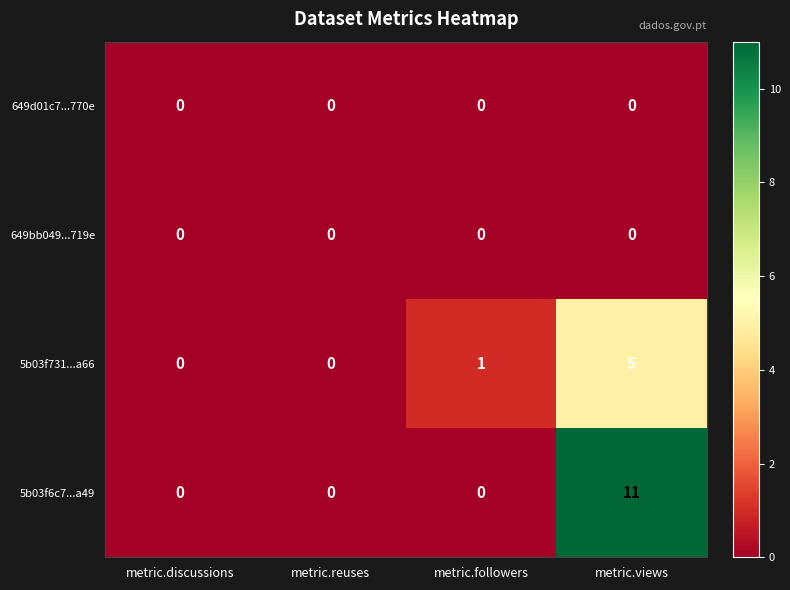

Which label corresponds to the largest value in the chart?

metric.views